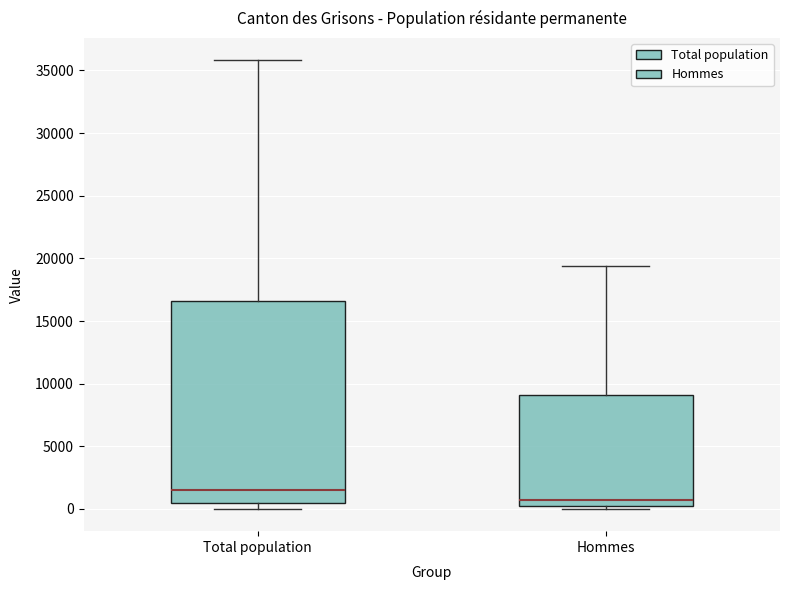

Which box has the lowest median line?

Hommes